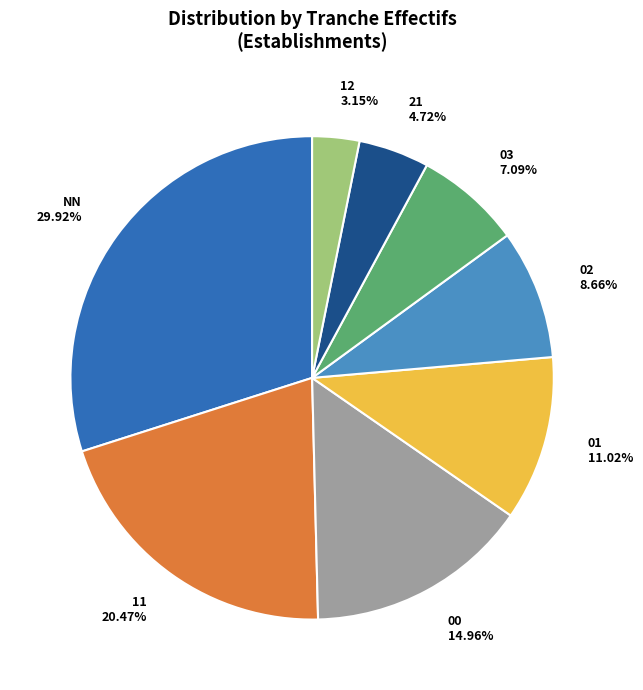

Which slice is the largest?

NN